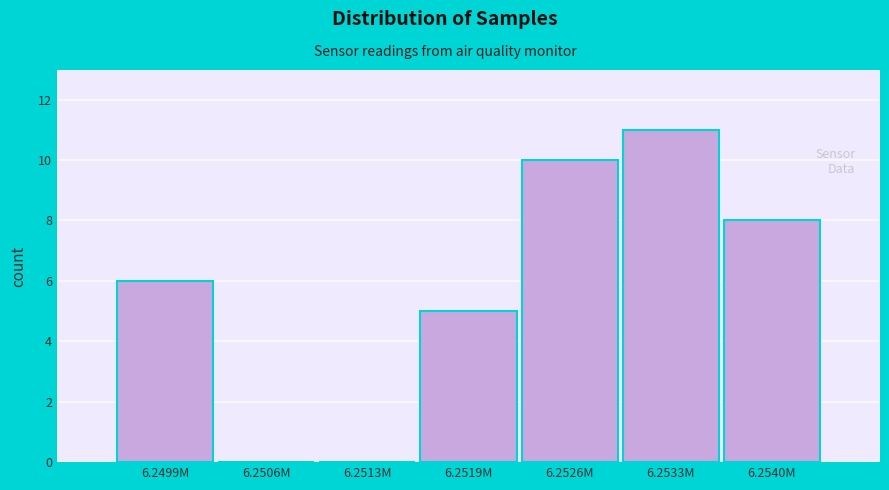

Reading right to left, list all the values displayed in this chart.

6.2540M=8	6.2533M=11	6.2526M=10	6.2519M=5	6.2513M=0	6.2506M=0	6.2499M=6